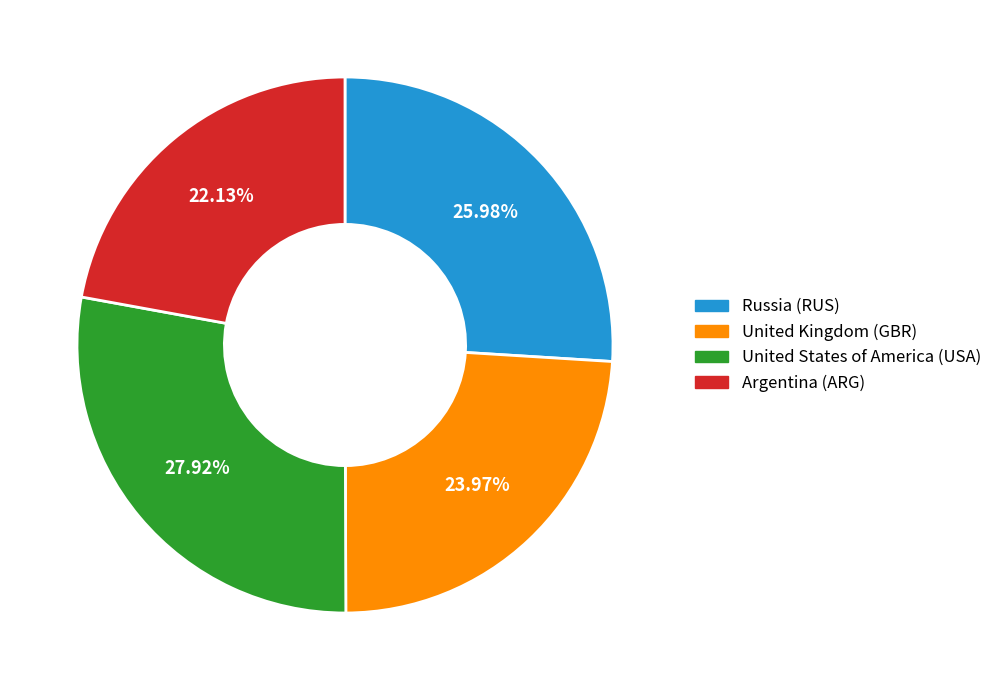

To the nearest percent, what percentage of the pie is United States of America (USA)?

28%